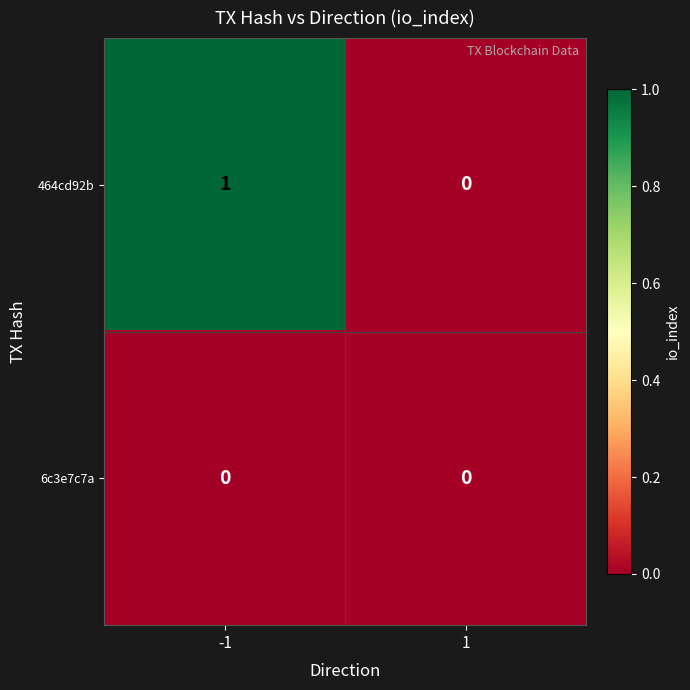

Is the value of 6c3e7c7a at 1 greater than the value of 464cd92b at -1?

No